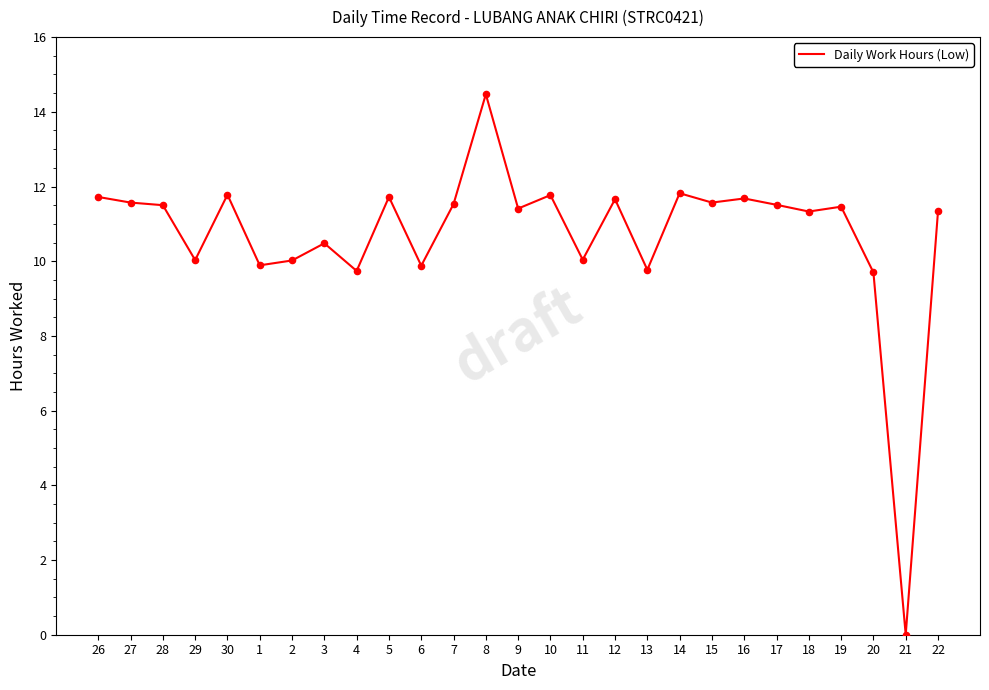

Which has a higher value, 14 or 3?

14